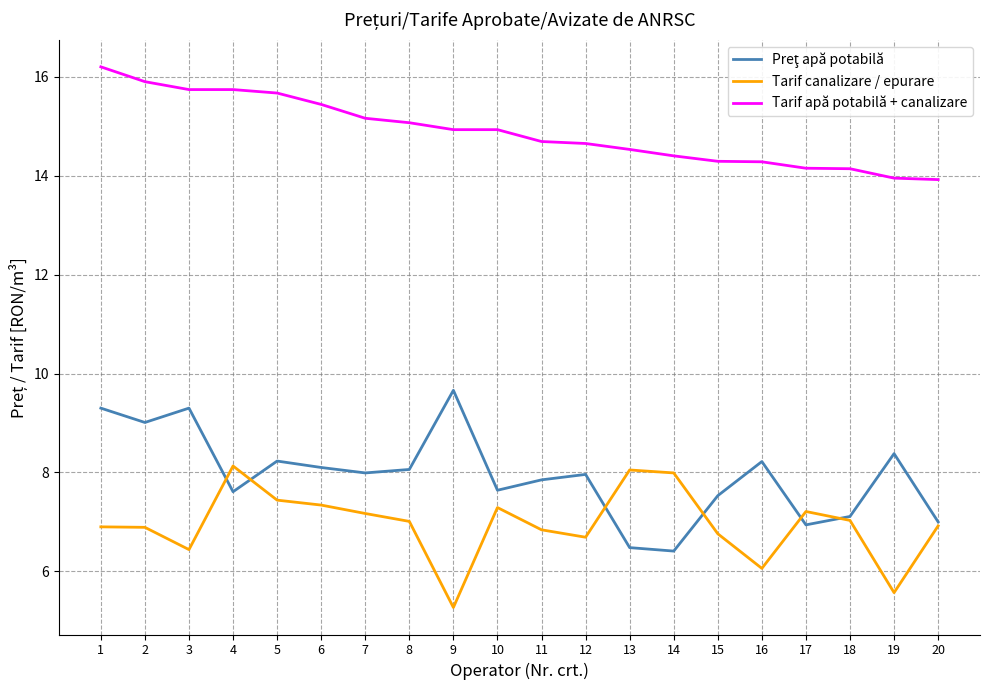

What is the spread (max minus min) of values at 4?

8.1